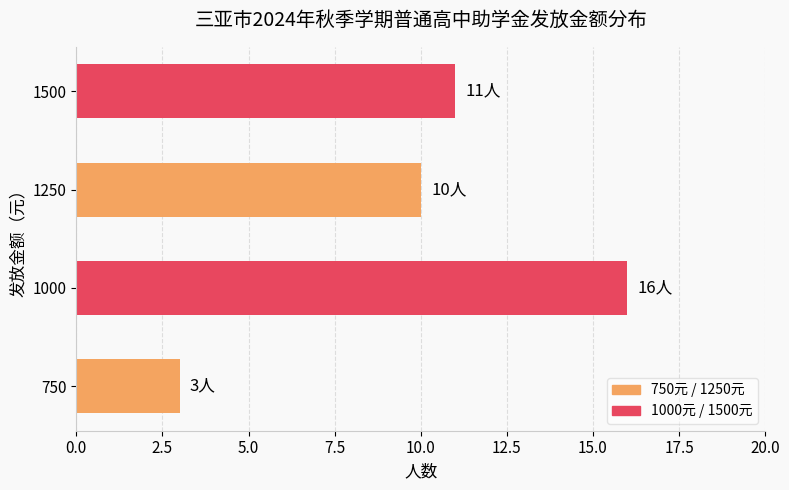

What is the sum of all values?

40